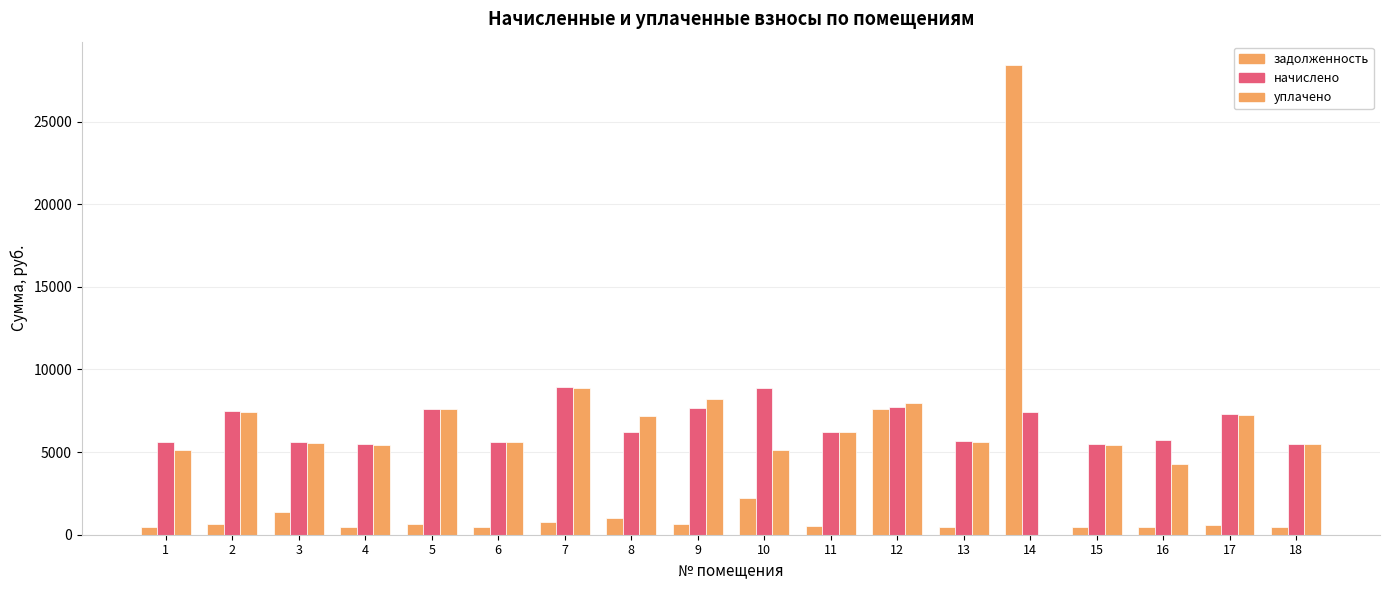

What is the difference between the maximum and minimum values in the уплачено series?

8849.8